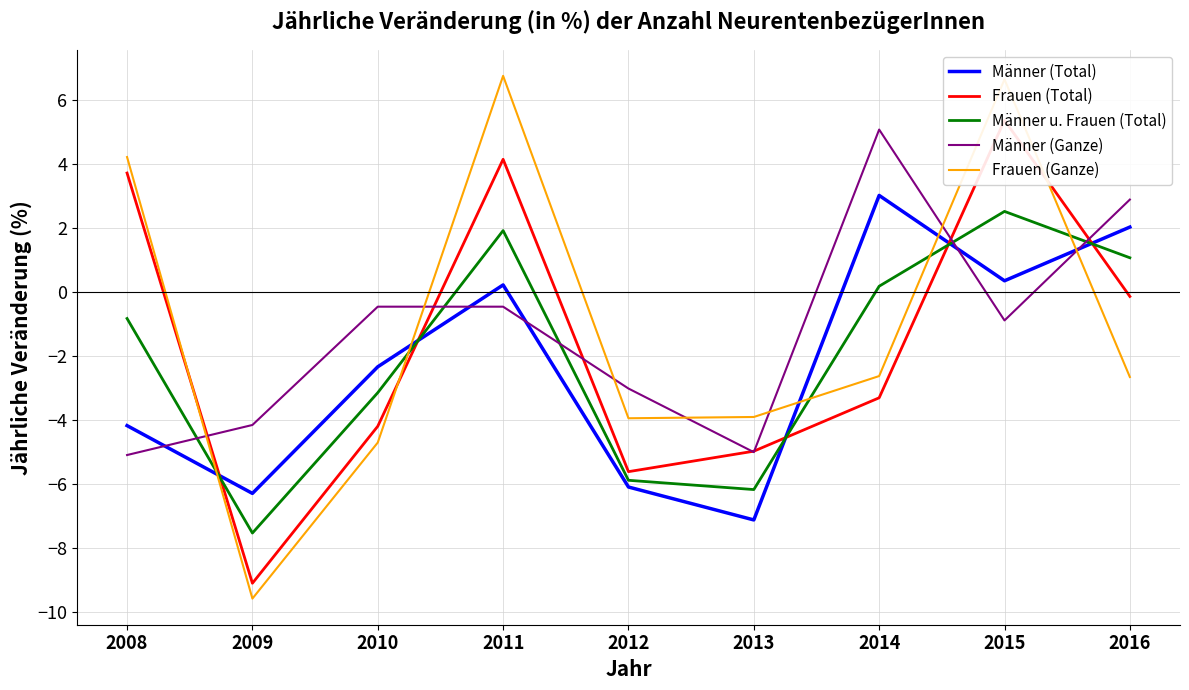

Reading right to left, transcribe all the data shown in this chart.

Männer (Total): 2.0	0.3	3.0	-7.1	-6.1	0.2	-2.3	-6.3	-4.2
Frauen (Total): -0.1	5.4	-3.3	-5.0	-5.6	4.2	-4.2	-9.1	3.7
Männer u. Frauen (Total): 1.1	2.5	0.2	-6.2	-5.9	1.9	-3.1	-7.5	-0.8
Männer (Ganze): 2.9	-0.9	5.1	-5.0	-3.0	-0.5	-0.5	-4.2	-5.1
Frauen (Ganze): -2.7	6.7	-2.6	-3.9	-4.0	6.8	-4.7	-9.6	4.2